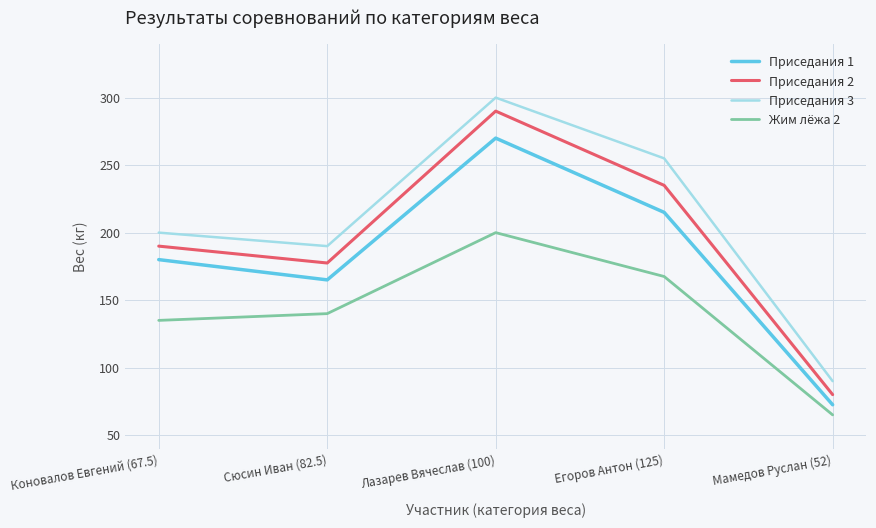

True or false: Жим лёжа 2 and Приседания 2 intersect in this chart.

False